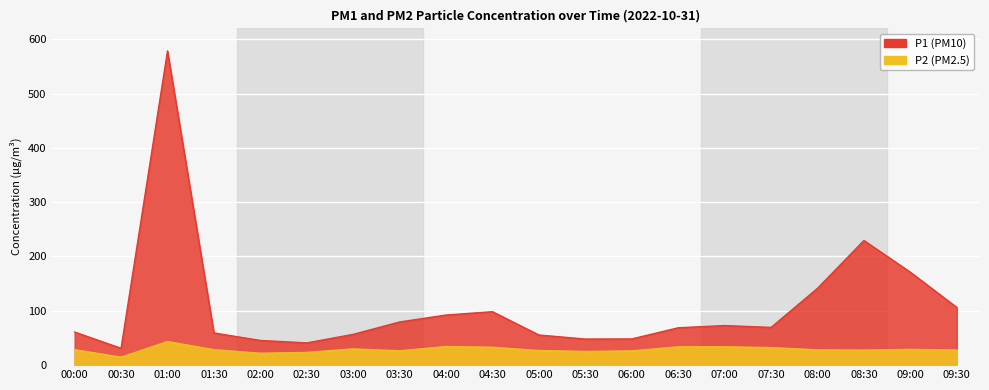

What is the maximum value shown in the chart?

578.4